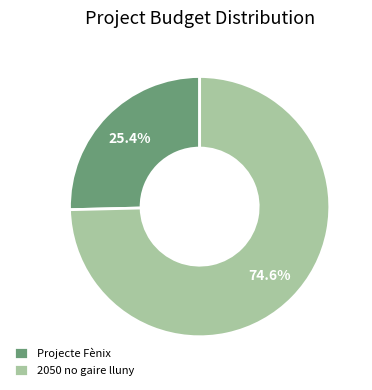

How many segments does this pie chart have?

2